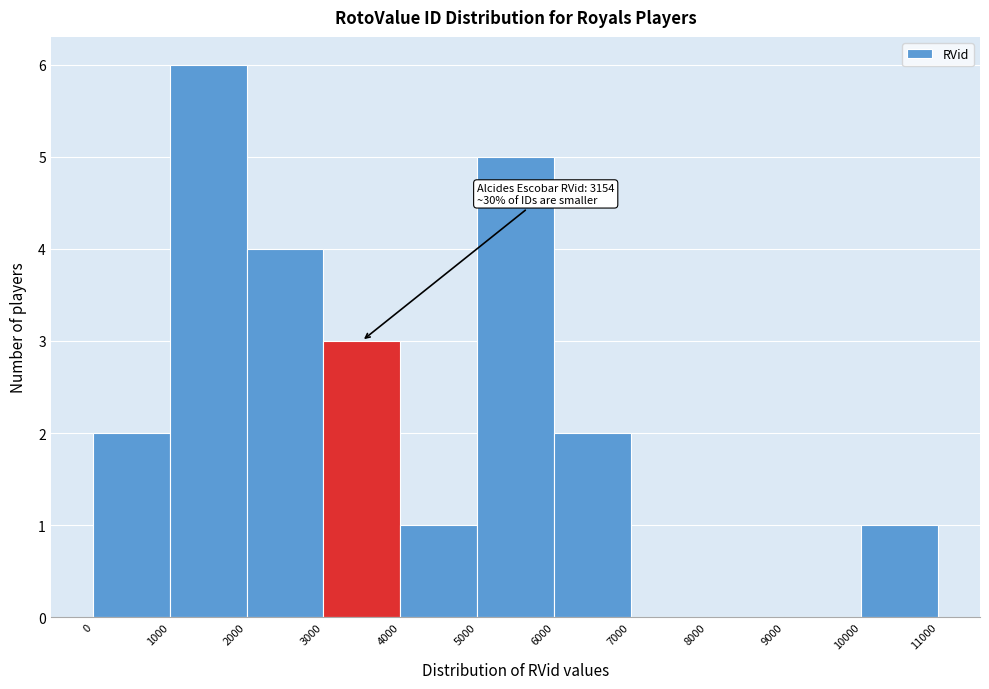

Which range on the x-axis has the tallest bar?

1000 to 2000